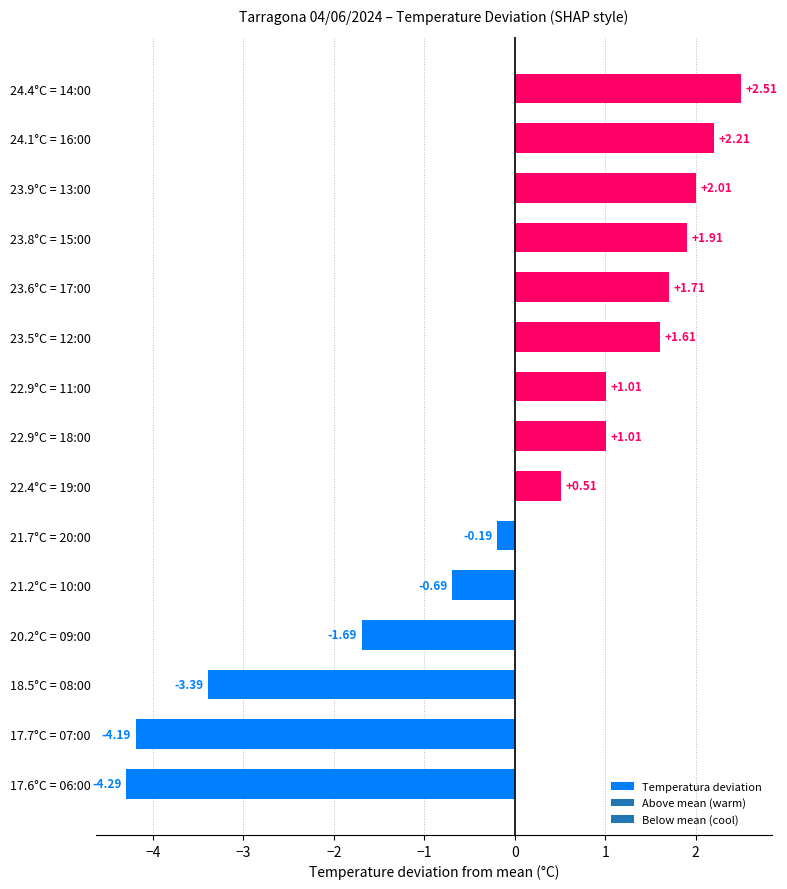

Which has a higher value, 17.6°C = 06:00 or 21.7°C = 20:00?

21.7°C = 20:00